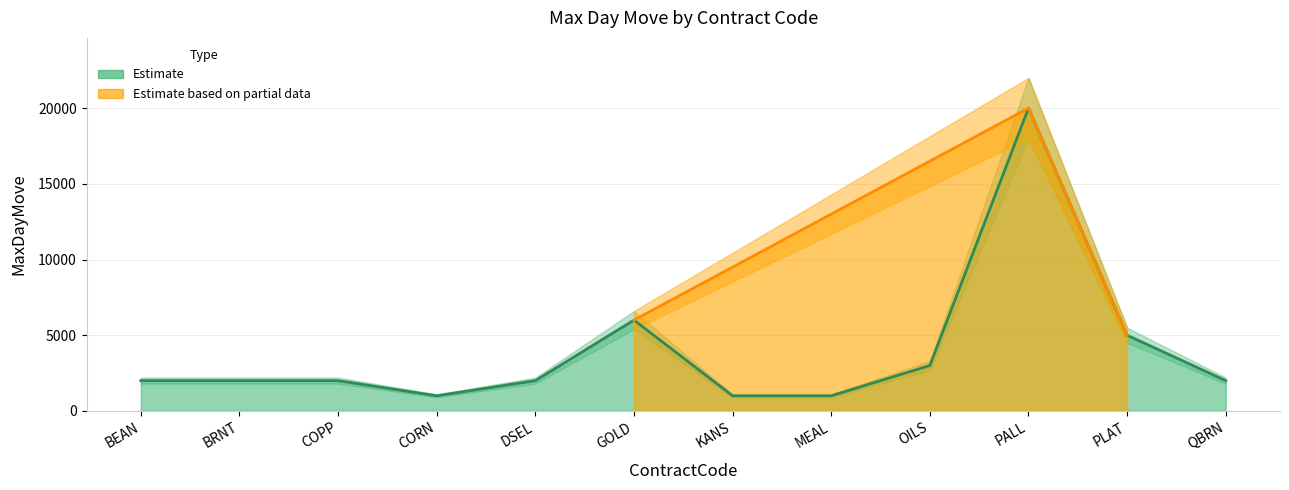

The value at OILS is 1976. True or false?

False